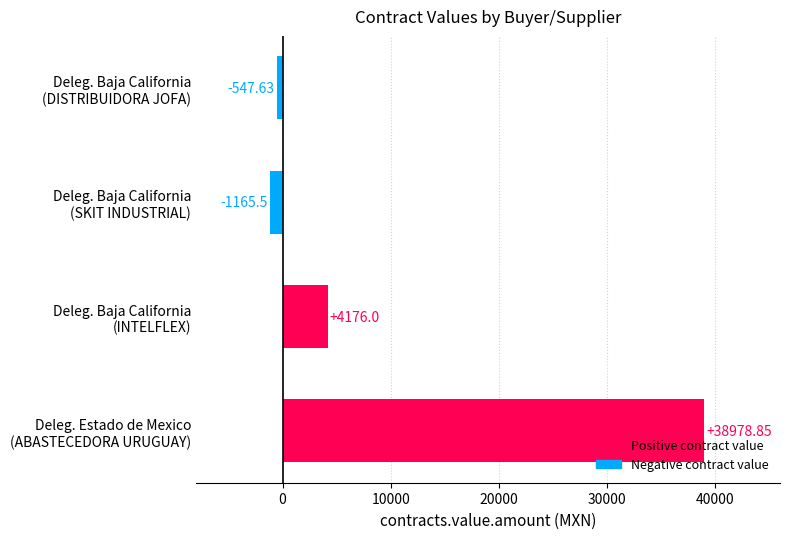

What is the average value?

10360.4